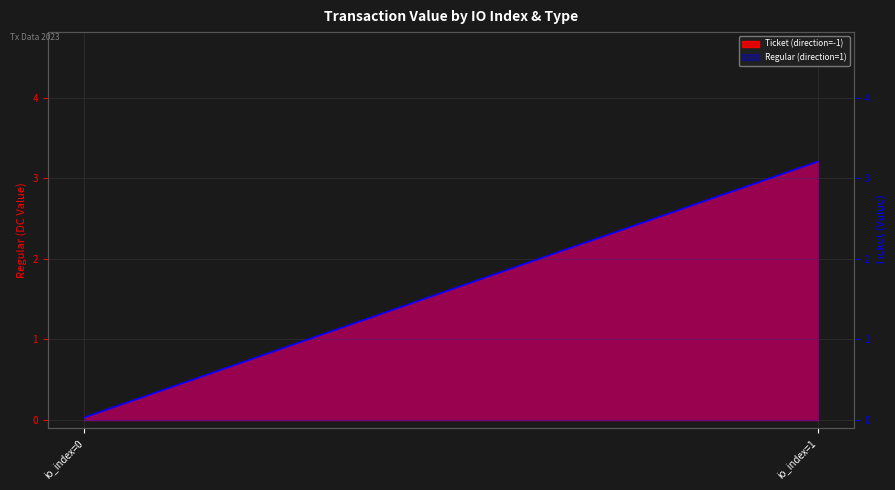

What is the sum of all values?

3.2